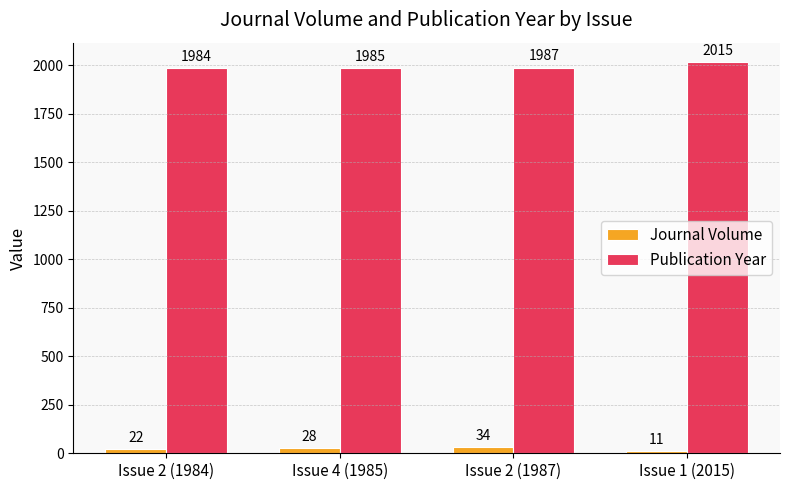

What is the difference between the Publication Year values at Issue 1 (2015) and Issue 2 (1987)?

28